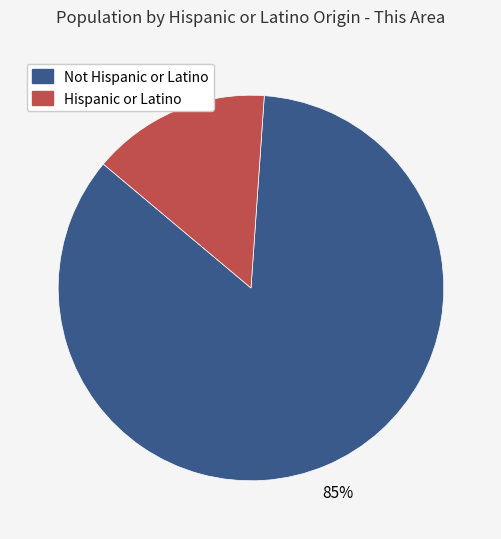

Count the number of slices in the pie.

2